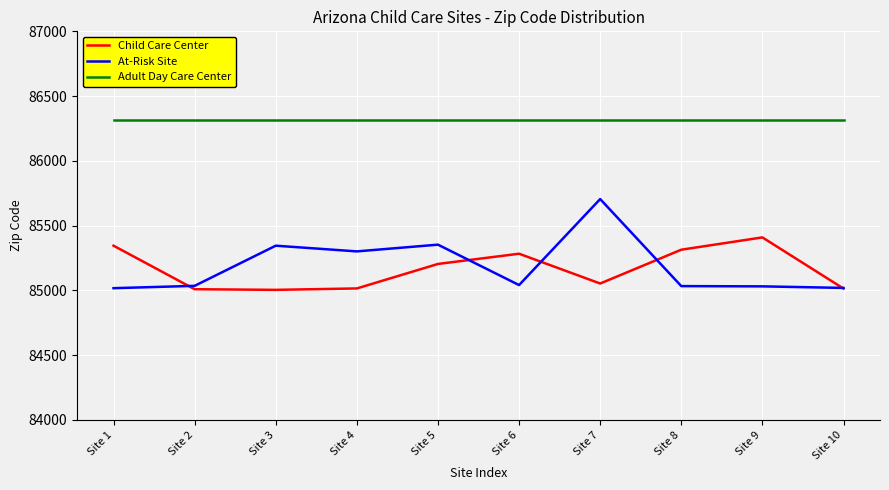

True or false: Child Care Center and Adult Day Care Center cross at least once.

False